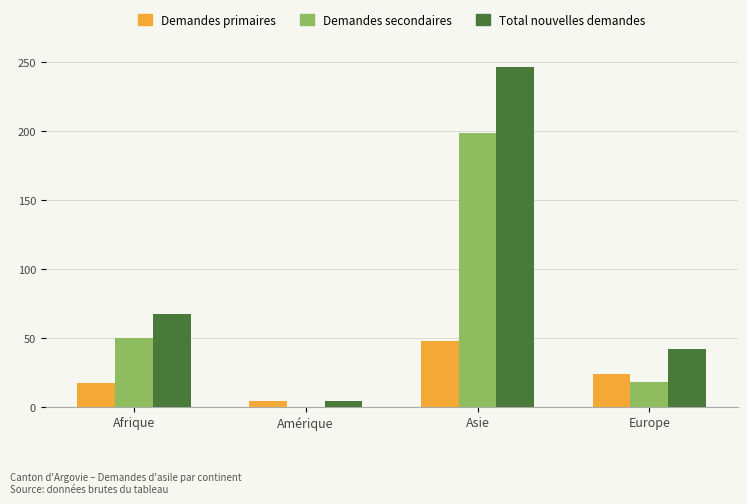

What is the sum of the Total nouvelles demandes values at Europe and Afrique?

109